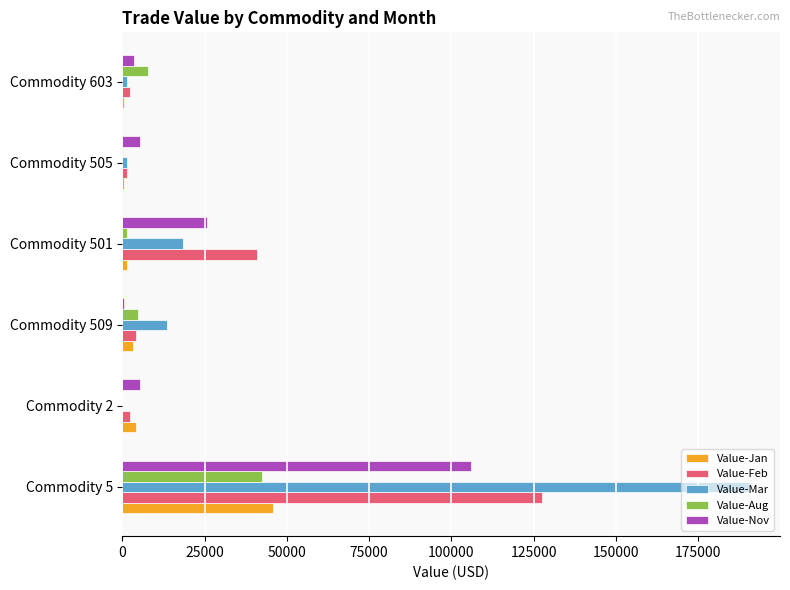

Is the value of Value-Nov at Commodity 501 greater than the value of Value-Mar at Commodity 501?

Yes